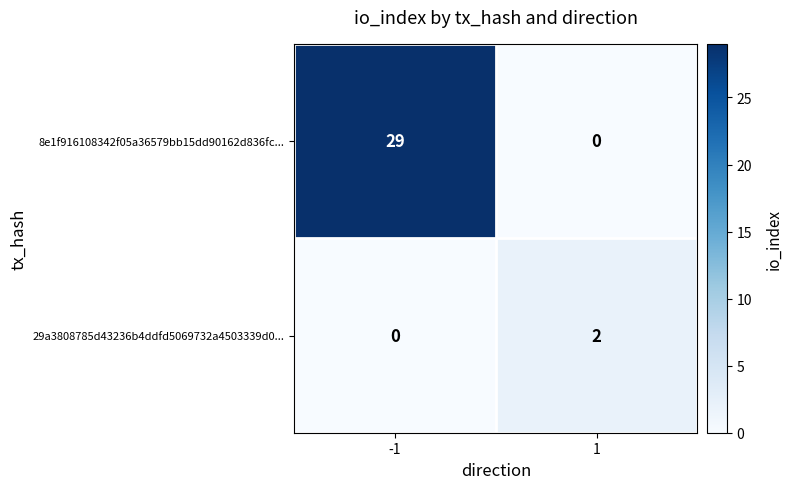

How many categories are shown in the chart?

2